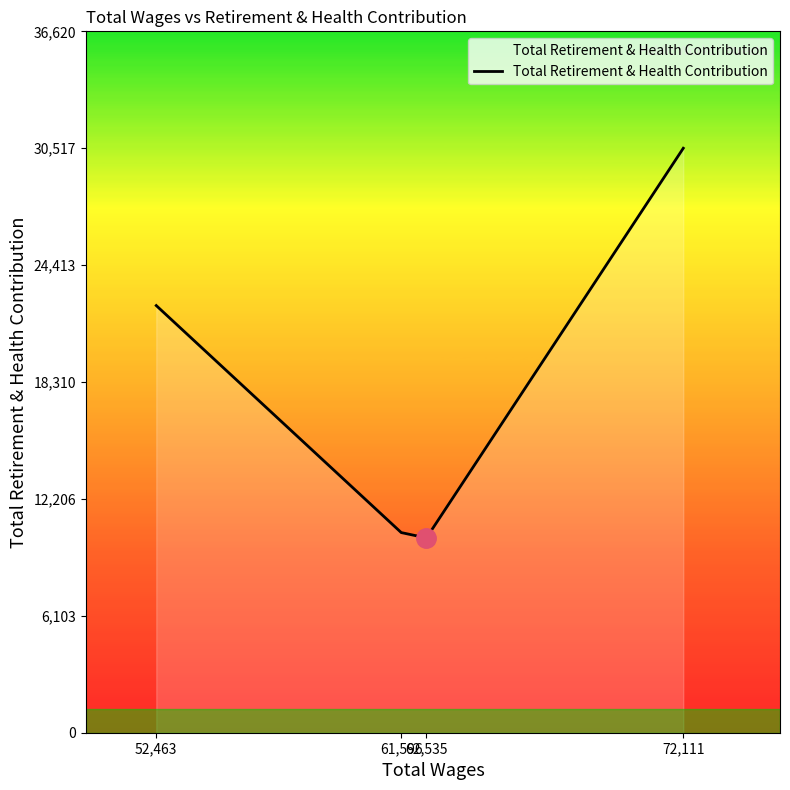

How many interior local valleys (lower than both neighbors) does the data have?

1